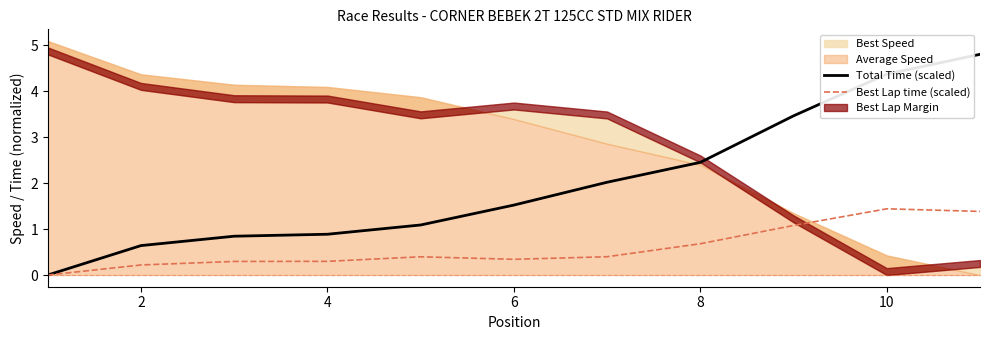

The value of Best Lap time (scaled) at 10 is 1.4. True or false?

True